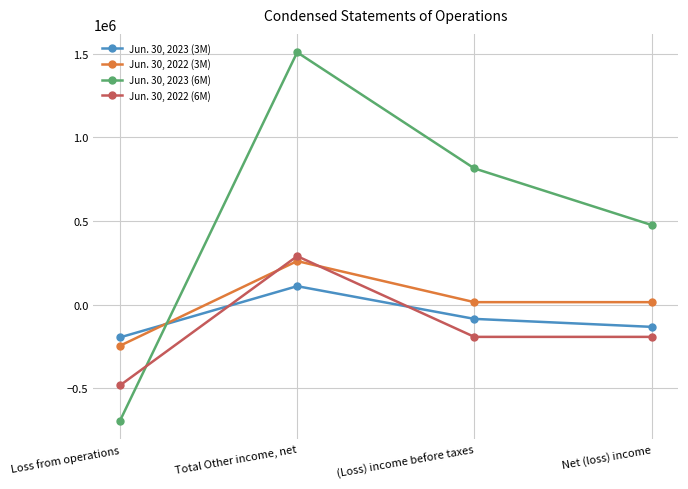

What is the label of the 2nd point from the right?

(Loss) income before taxes